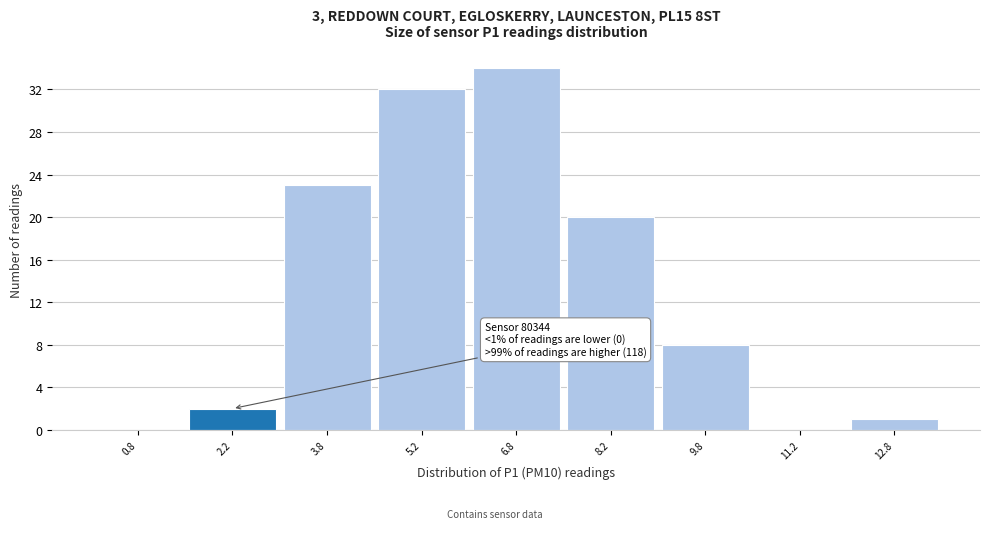

Over which range of the x-axis is the bar tallest?

6.0 to 7.5